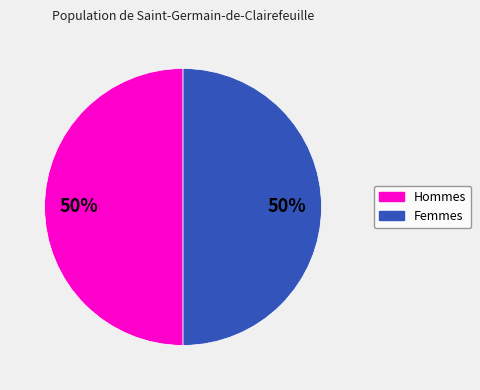

To the nearest percent, what is the difference between the largest and smallest slice percentages?

0%